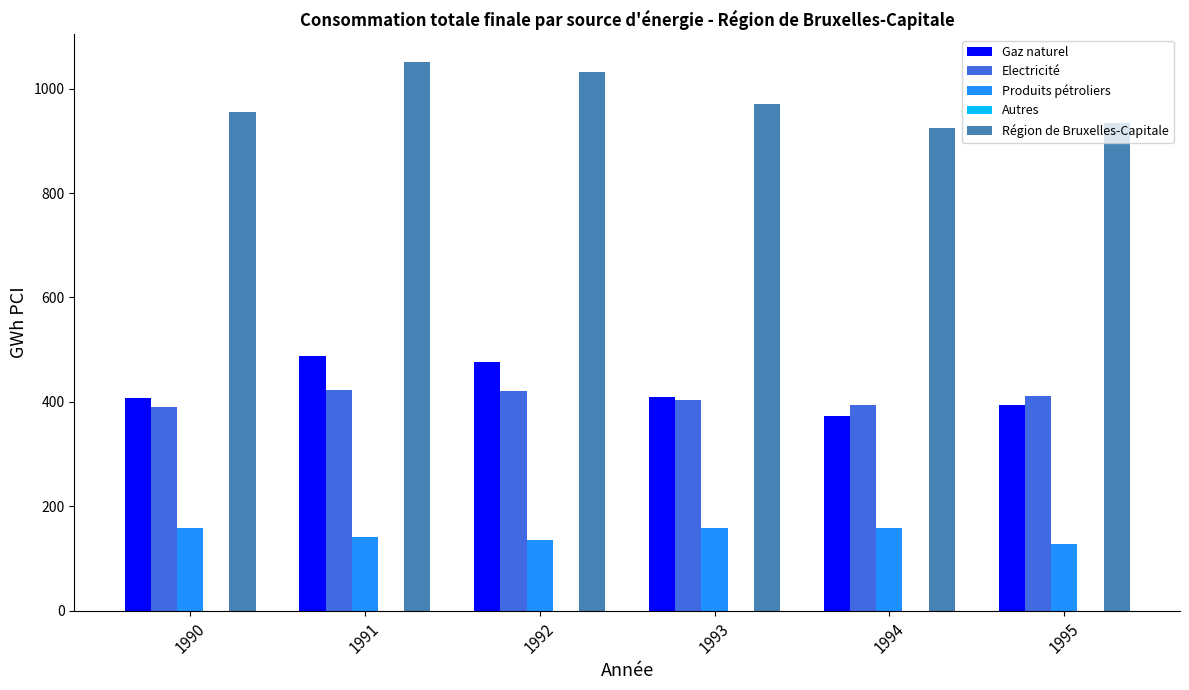

At 1995, list the series in order from smallest to largest.

Produits pétroliers, Gaz naturel, Electricité, Région de Bruxelles-Capitale